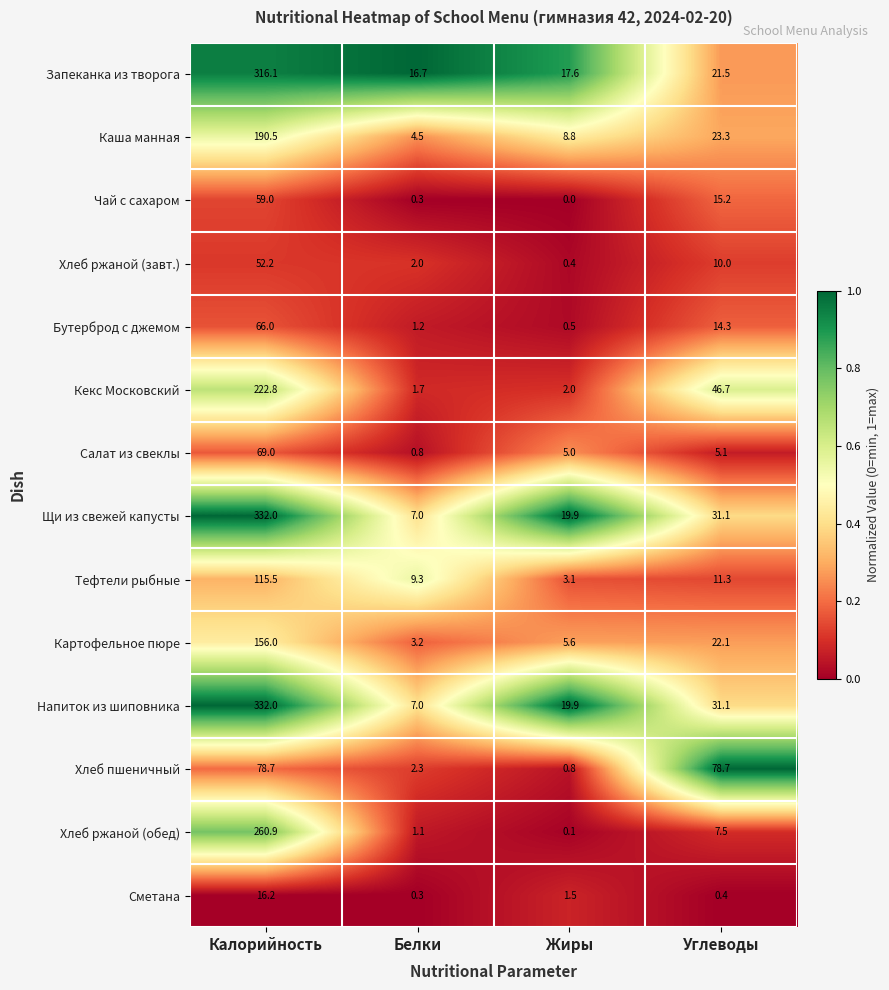

What is the spread (max minus min) of values at Углеводы?

78.3